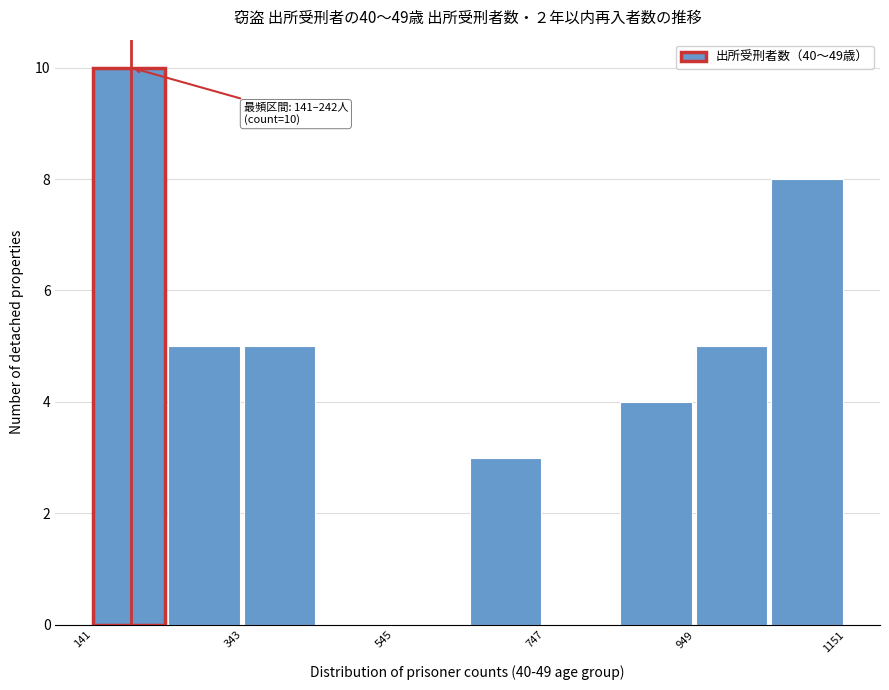

Around what value on the x-axis is the tallest bar? Give the approximate position of its centre, as read against the axis.

200